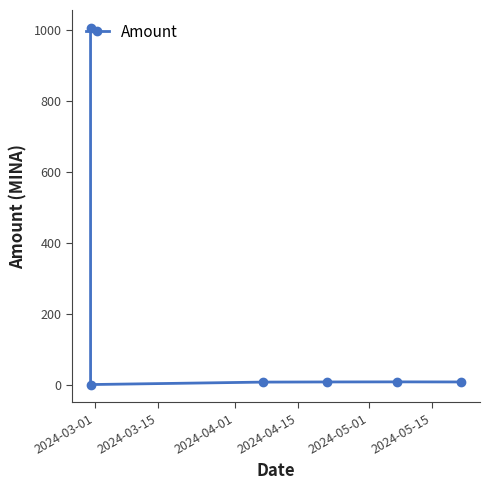

Is this an area chart (filled region under the line)?

No